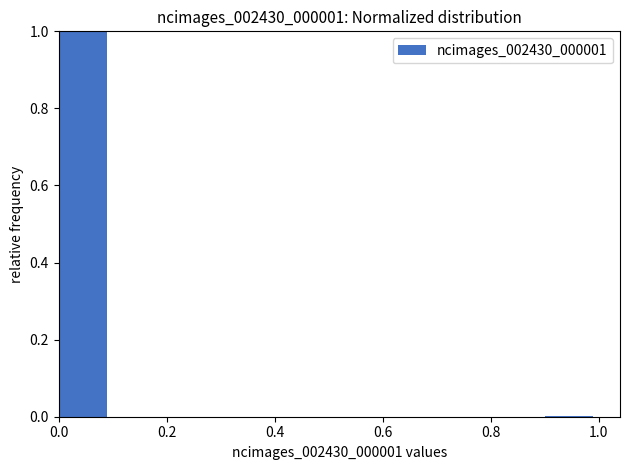

How tall is the bar that spans 0.0 to 0.1 on the x-axis? The values are not printed on the chart, so give them approximately, as read against the axis.

1